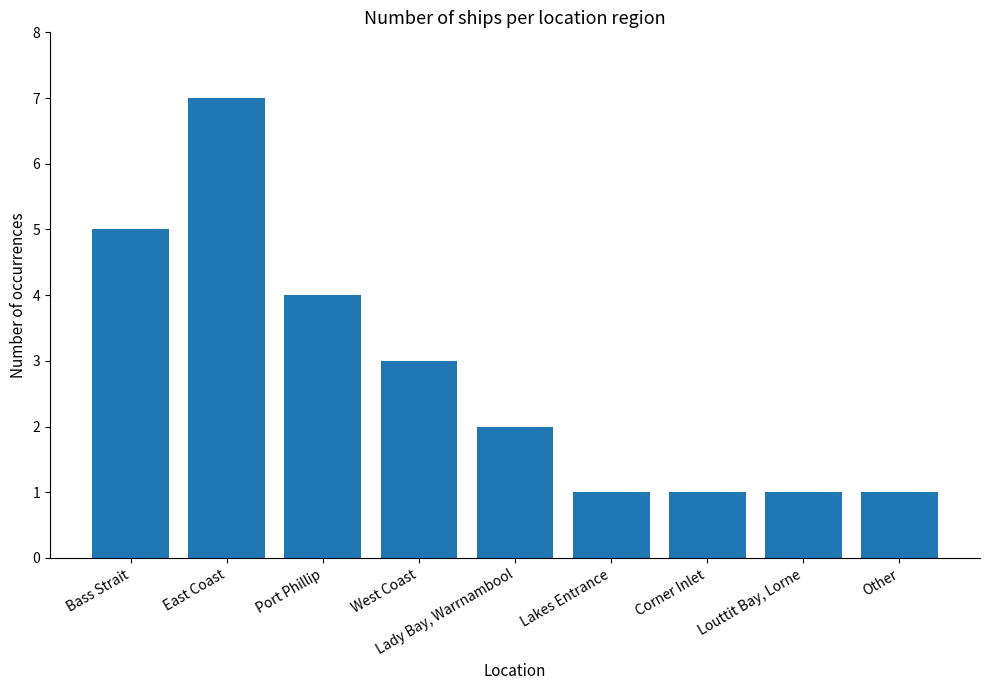

At which label does the data first exceed 2?

Bass Strait